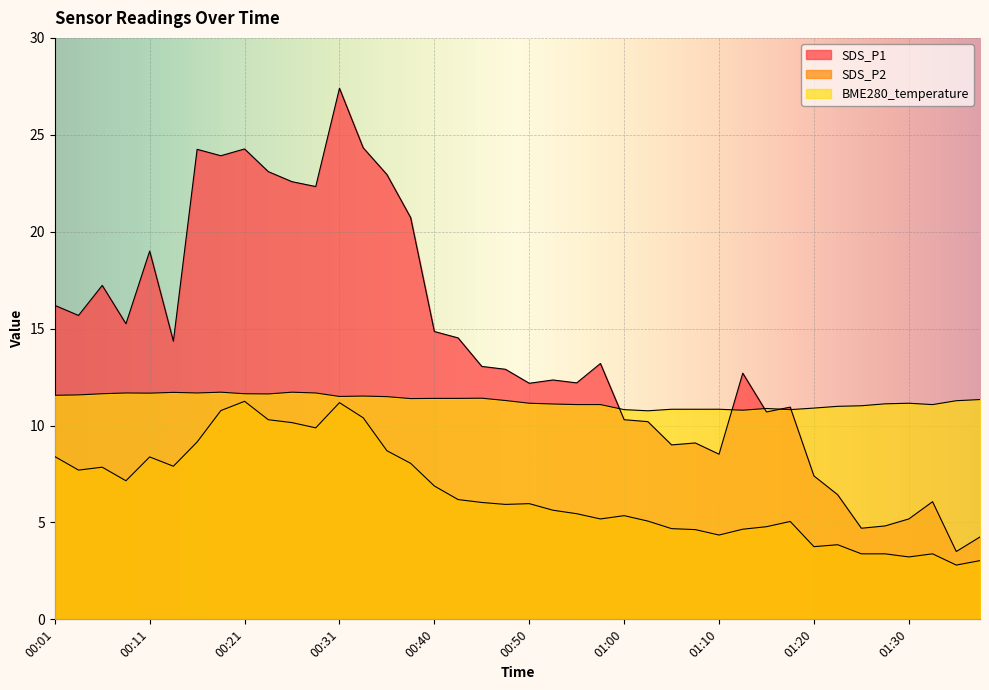

At which category is the sum across all series the highest?

00:31